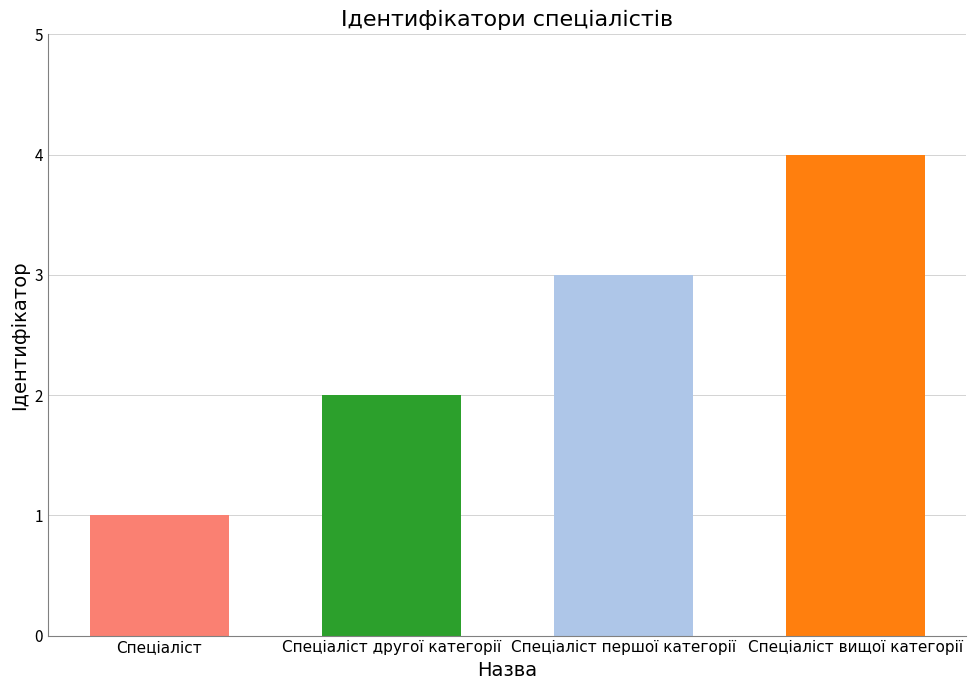

What is the change in value from Спеціаліст to Спеціаліст другої категорії?

+1